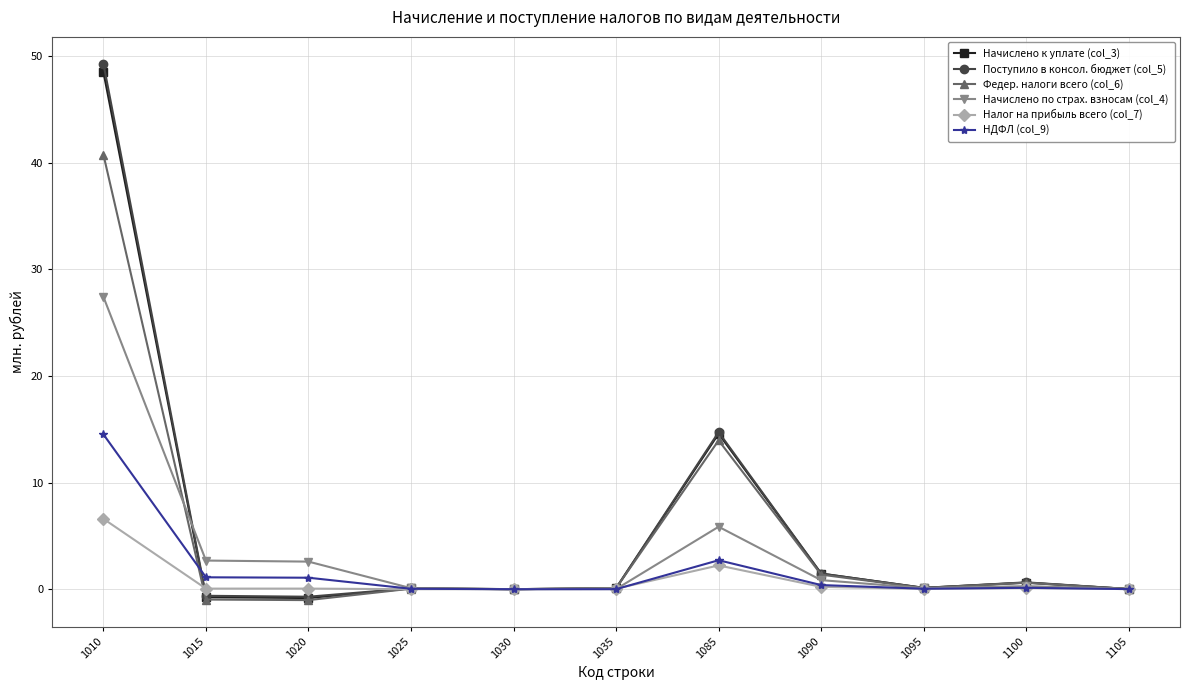

The Начислено к уплате (col_3) series shows -0.8 at 1015. True or false?

True